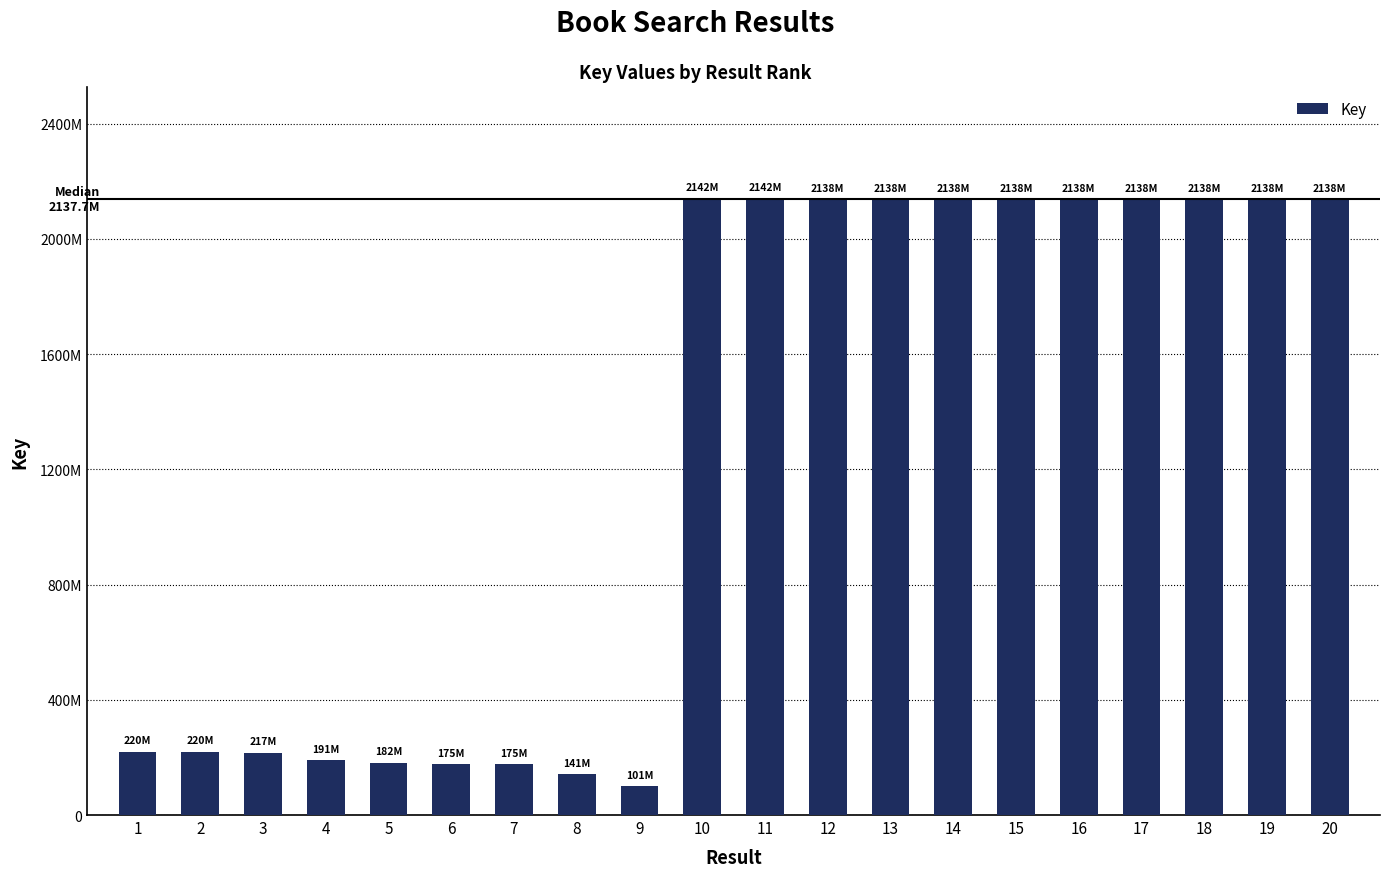

What is the sum of the values at 9 and 2?

321279515